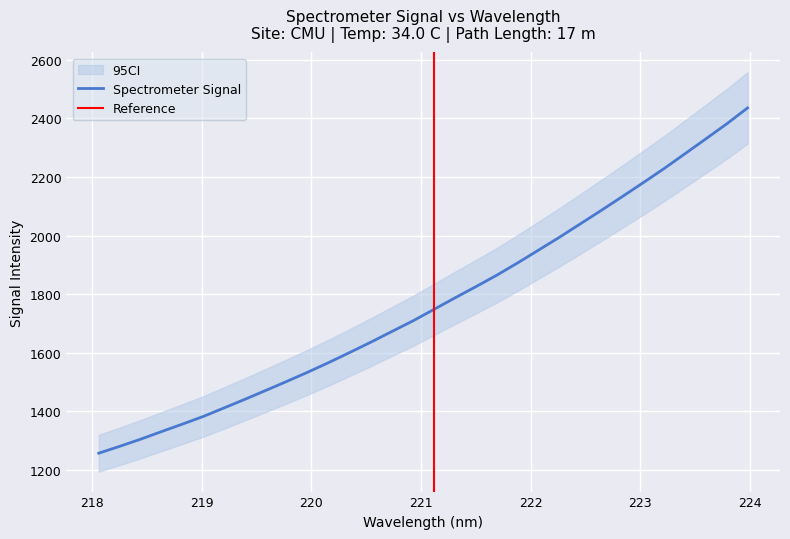

Between 218.0596 and 222.4538, which is larger?

222.4538